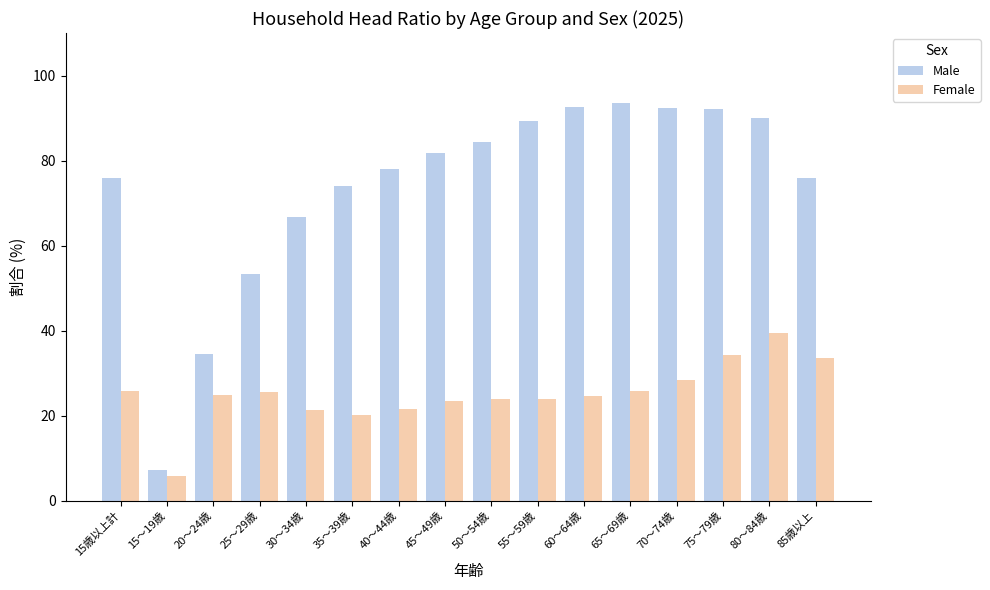

The value of Female at 65～69歳 is 17.7. True or false?

False